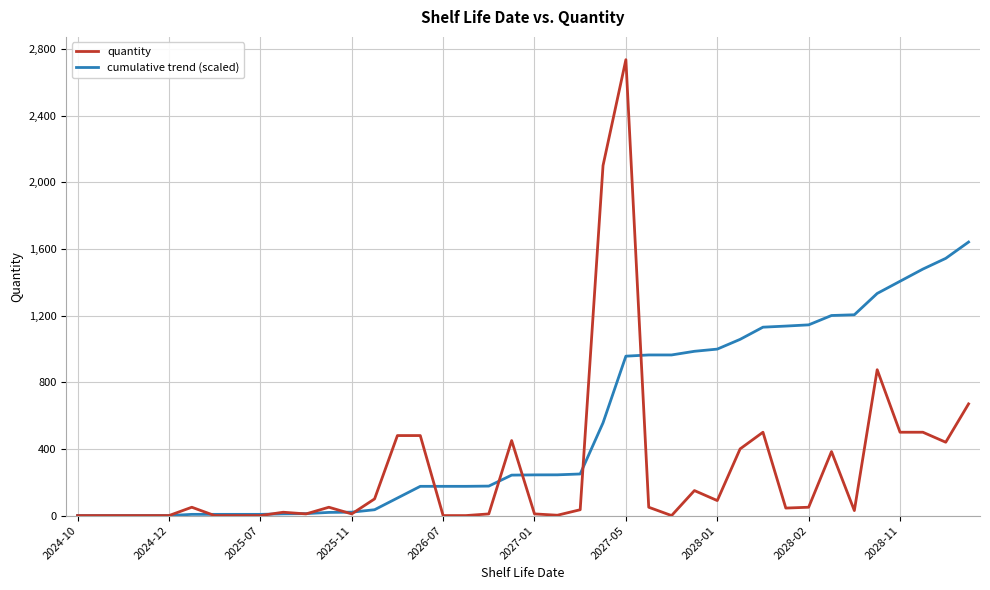

Which series has the widest spread of values?

quantity